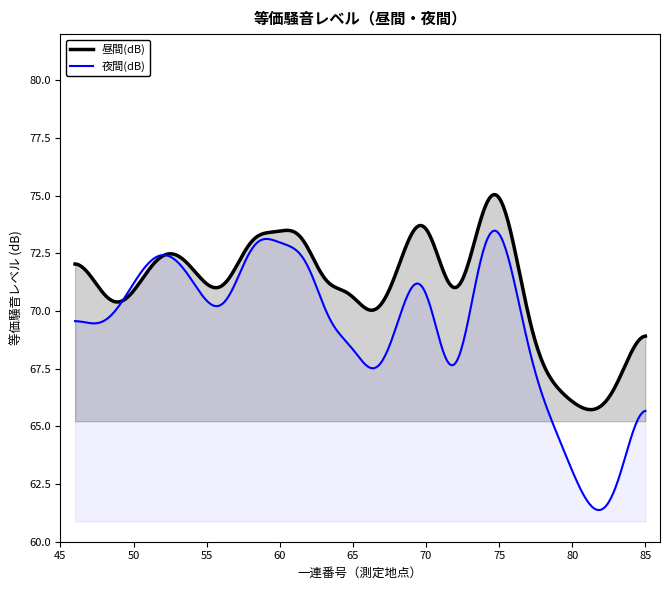

What is the greatest value displayed?

75.0